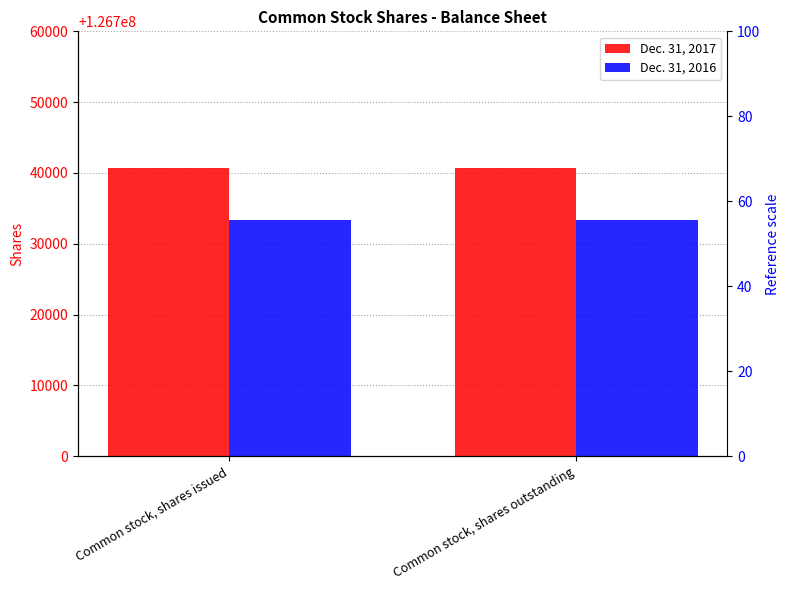

What is the approximate value of Dec. 31, 2017 at Common stock, shares issued?

126740708